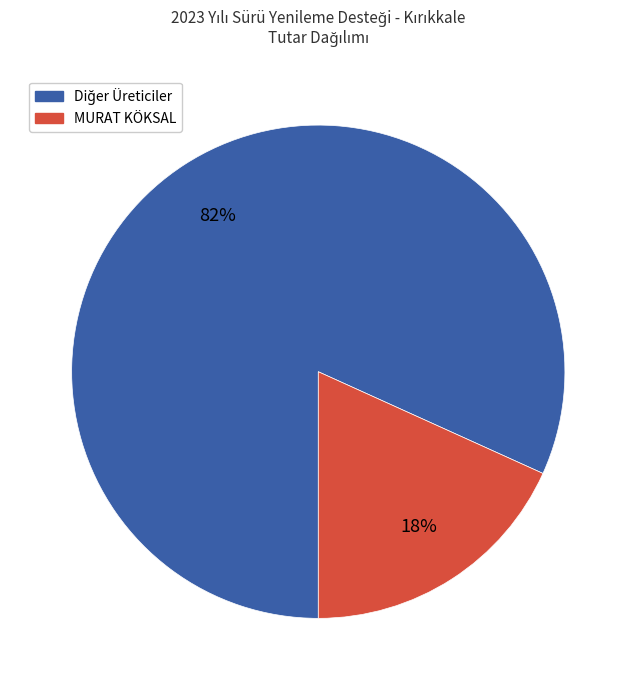

How many slices are in this pie chart?

2